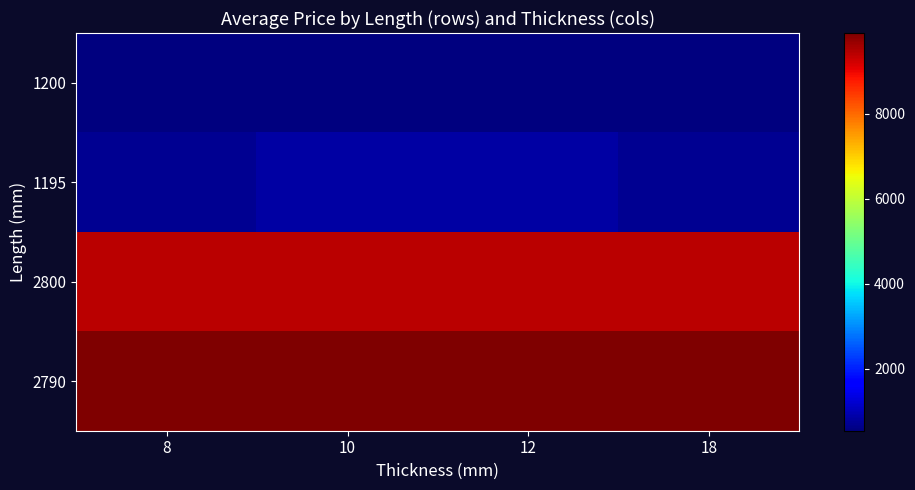

What is the spread (max minus min) of values at 18?

9373.1